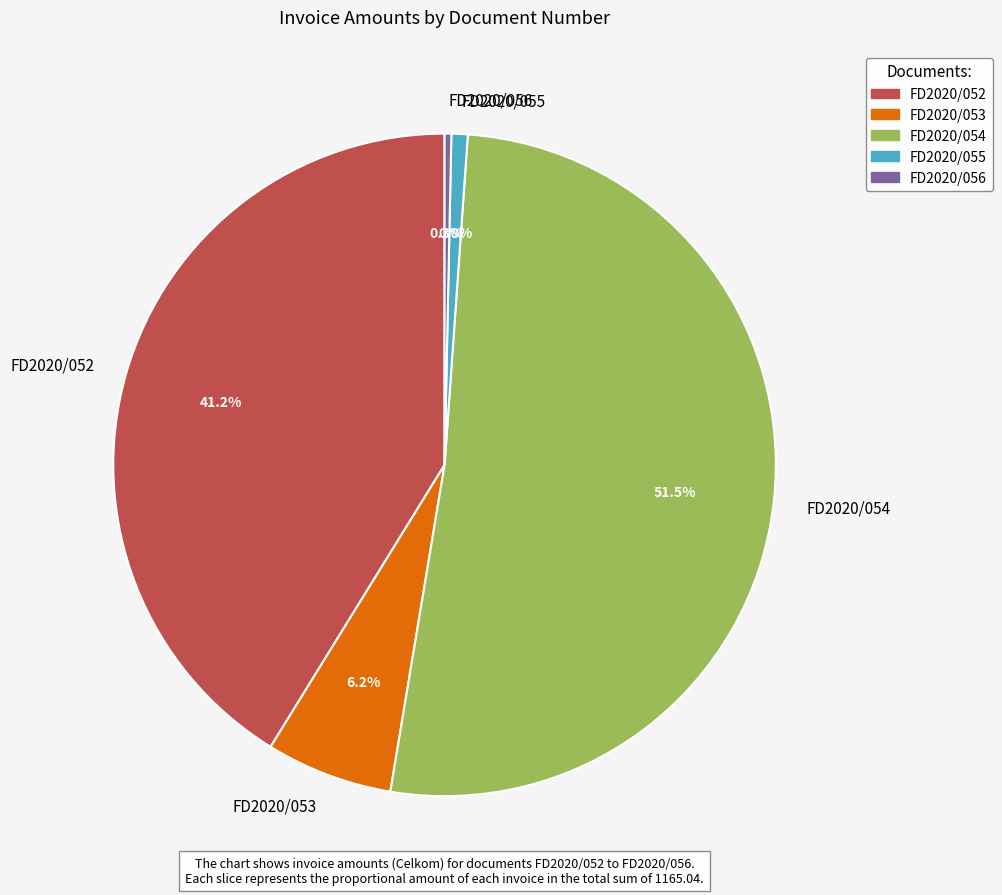

Is there a majority slice in this chart?

Yes